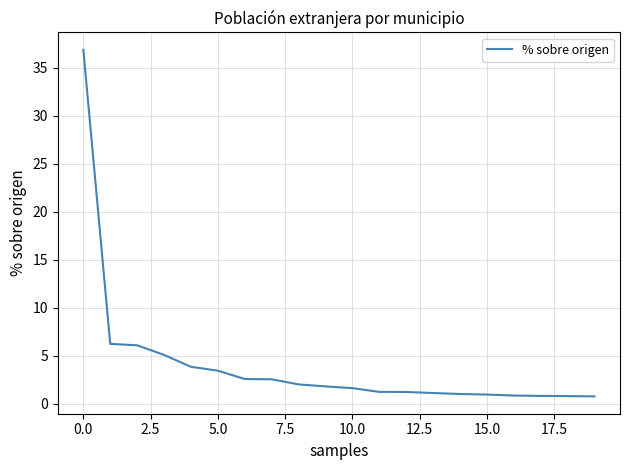

What is the maximum value shown in the chart?

36.9